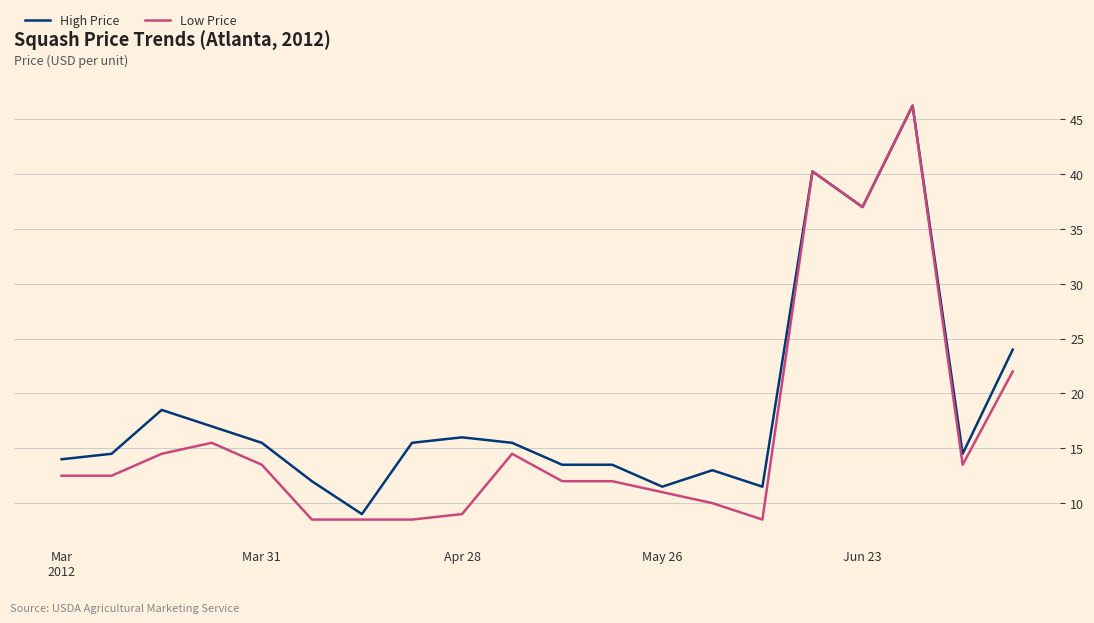

List the series in order of their overall mean, lowest first.

Low Price, High Price